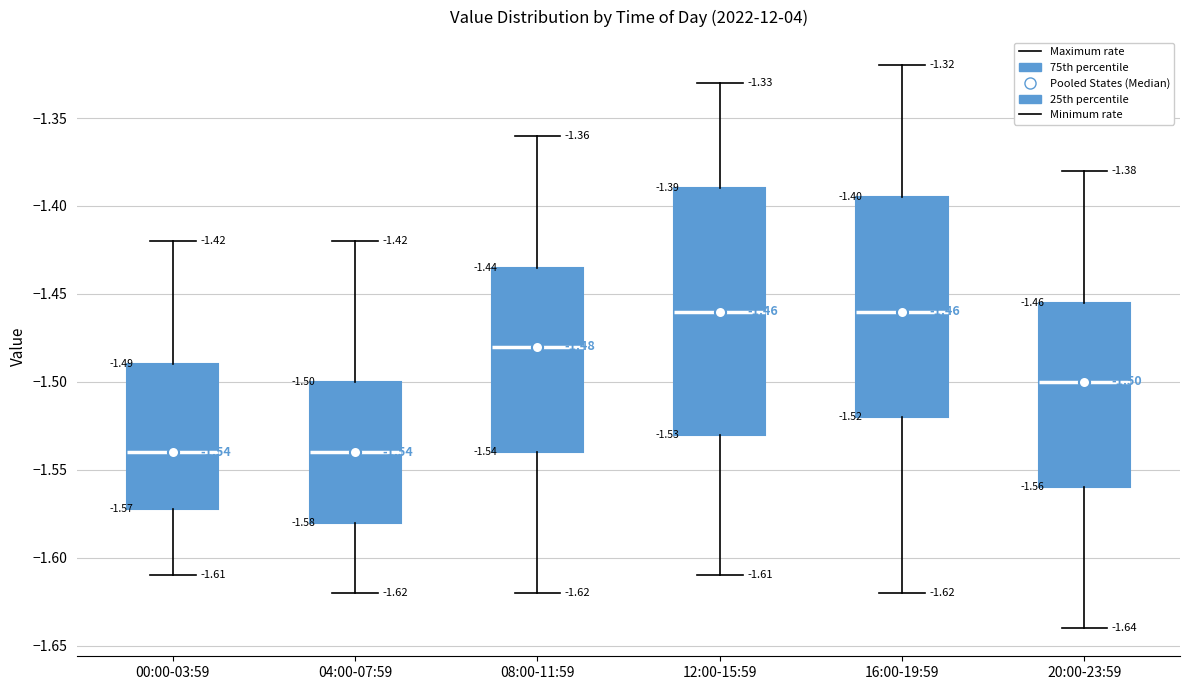

Which box is the tallest, from its lower edge to its upper edge?

12:00-15:59